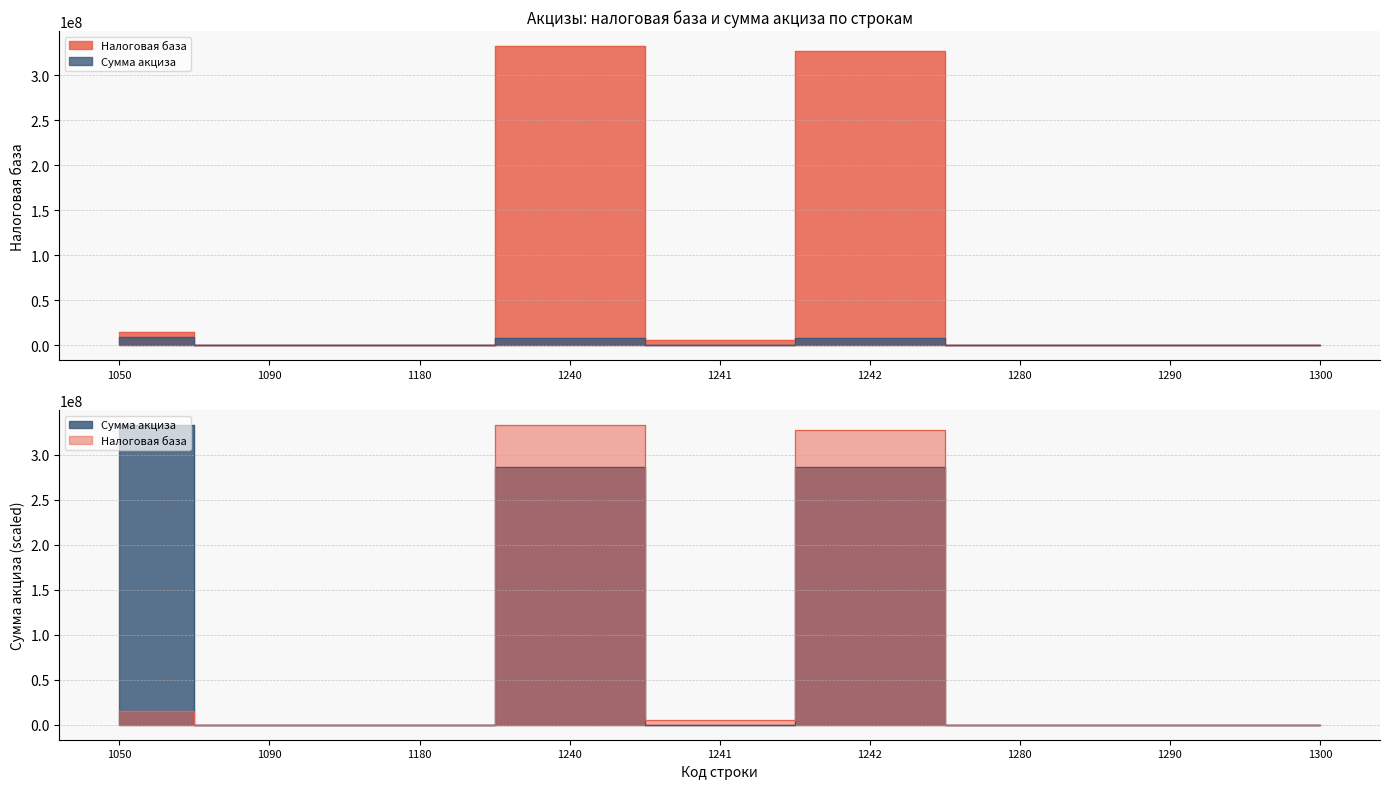

Rank the series by their maximum value, from highest to lowest.

Налоговая база, Сумма акциза